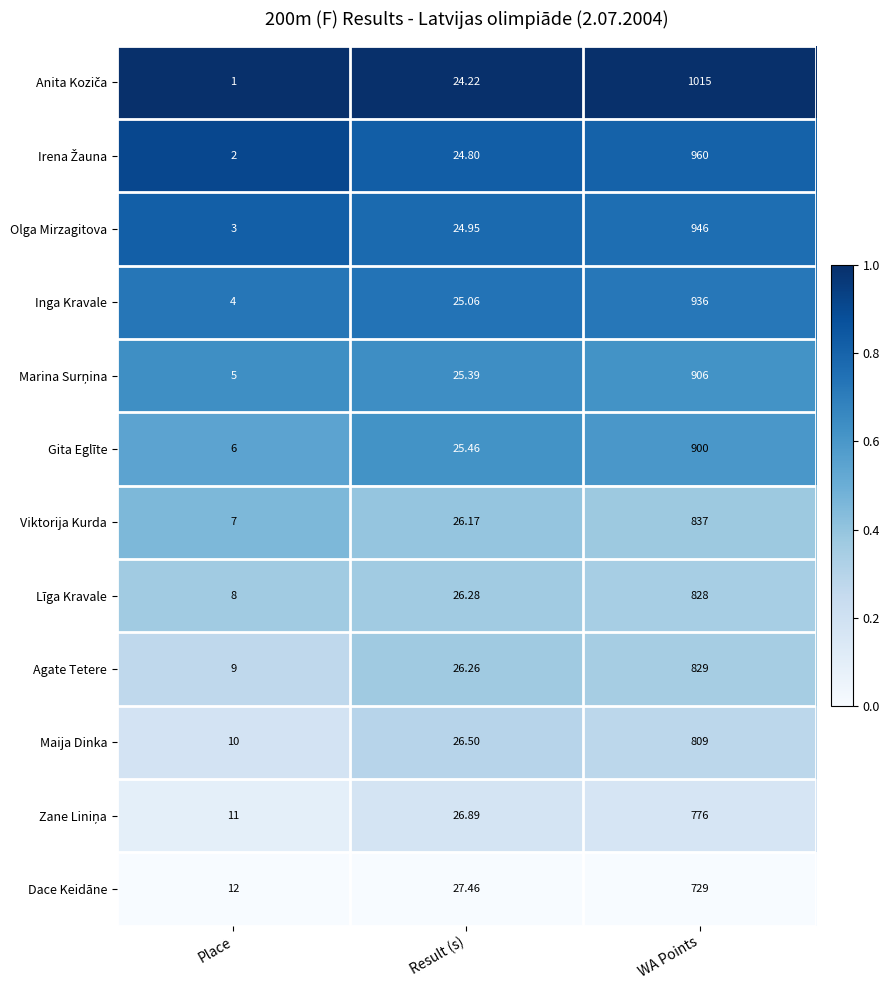

At which category is the sum across all series the highest?

WA Points